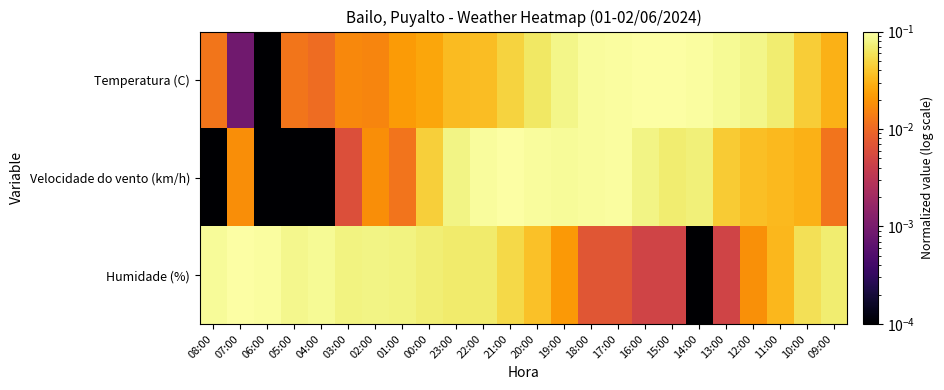

Reading right to left, what are all the values shown in this chart?

Temperatura (C): 09:00=0.0	10:00=0.0	11:00=0.1	12:00=0.1	13:00=0.1	14:00=0.1	15:00=0.1	16:00=0.1	17:00=0.1	18:00=0.1	19:00=0.1	20:00=0.1	21:00=0.0	22:00=0.0	23:00=0.0	00:00=0.0	01:00=0.0	02:00=0.0	03:00=0.0	04:00=0.0	05:00=0.0	06:00=0.0	07:00=0.0	08:00=0.0
Velocidade do vento (km/h): 09:00=0.0	10:00=0.0	11:00=0.0	12:00=0.0	13:00=0.0	14:00=0.1	15:00=0.1	16:00=0.1	17:00=0.1	18:00=0.1	19:00=0.1	20:00=0.1	21:00=0.1	22:00=0.1	23:00=0.1	00:00=0.0	01:00=0.0	02:00=0.0	03:00=0.0	04:00=0.0	05:00=0.0	06:00=0.0	07:00=0.0	08:00=0.0
Humidade (%): 09:00=0.1	10:00=0.1	11:00=0.0	12:00=0.0	13:00=0.0	14:00=0.0	15:00=0.0	16:00=0.0	17:00=0.0	18:00=0.0	19:00=0.0	20:00=0.0	21:00=0.1	22:00=0.1	23:00=0.1	00:00=0.1	01:00=0.1	02:00=0.1	03:00=0.1	04:00=0.1	05:00=0.1	06:00=0.1	07:00=0.1	08:00=0.1